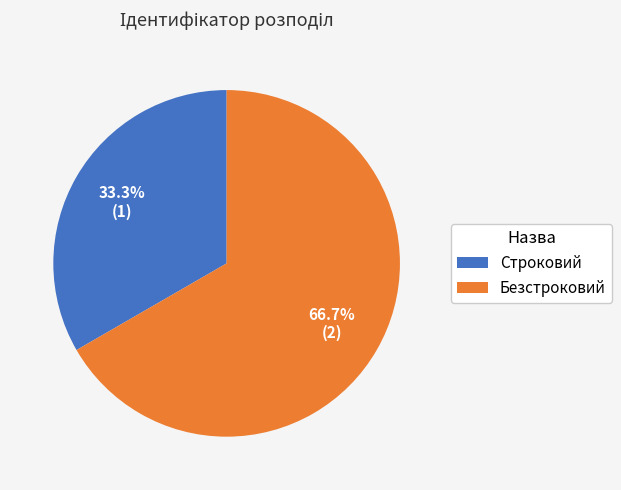

Rank the categories by value from lowest to highest.

Строковий, Безстроковий